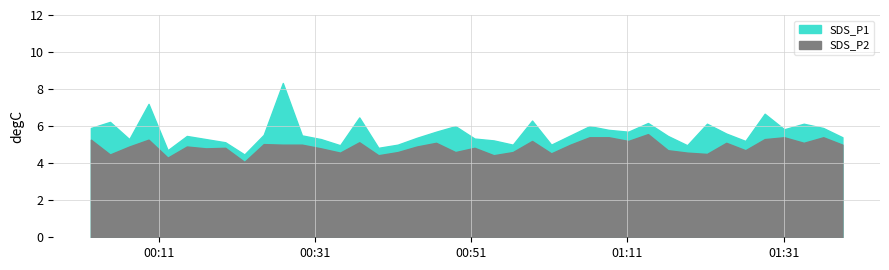

What is the spread (max minus min) of values at 37?

1.0